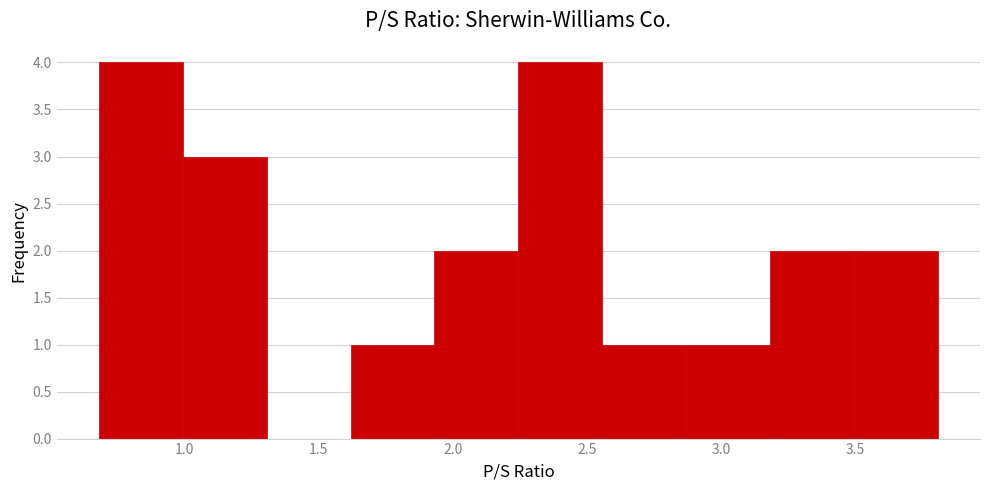

Reading left to right, list every bar in this chart as the range it spans on the x-axis followed by its height. Neither the bar edges nor the heights are printed on the chart, so give them approximately, as read against the axes.

0.70 to 1.00: 4
1.00 to 1.30: 3
1.30 to 1.60: 0
1.60 to 1.95: 1
1.95 to 2.25: 2
2.25 to 2.55: 4
2.55 to 2.85: 1
2.85 to 3.20: 1
3.20 to 3.50: 2
3.50 to 3.80: 2